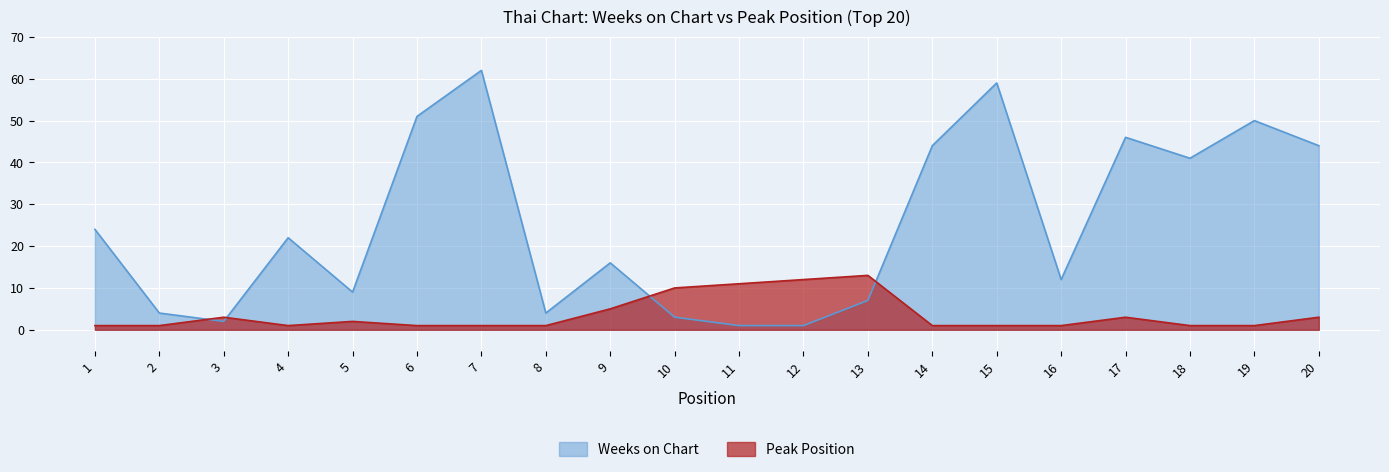

True or false: Peak Position has more than 2 interior local peaks.

True